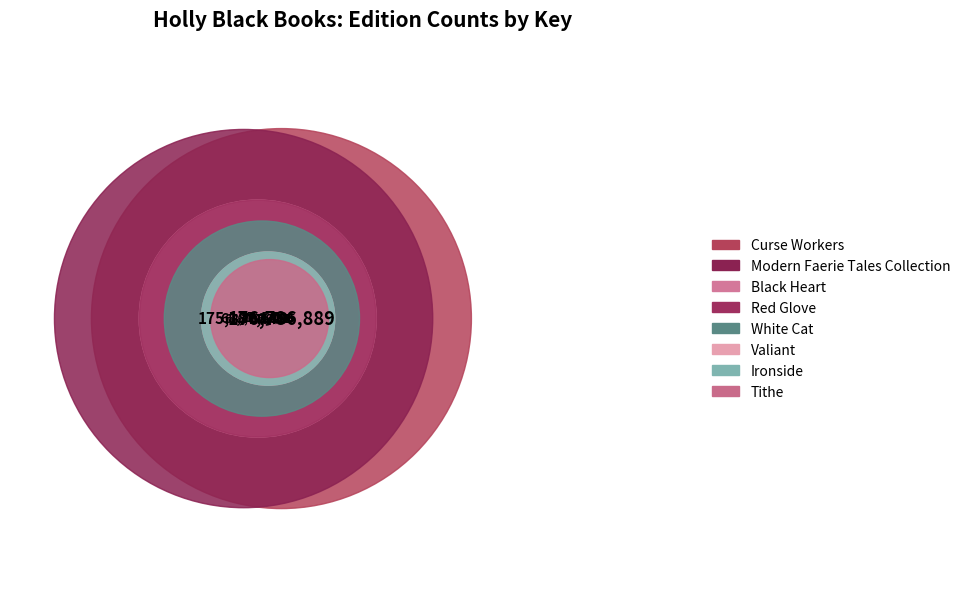

Count the number of slices in the pie.

8